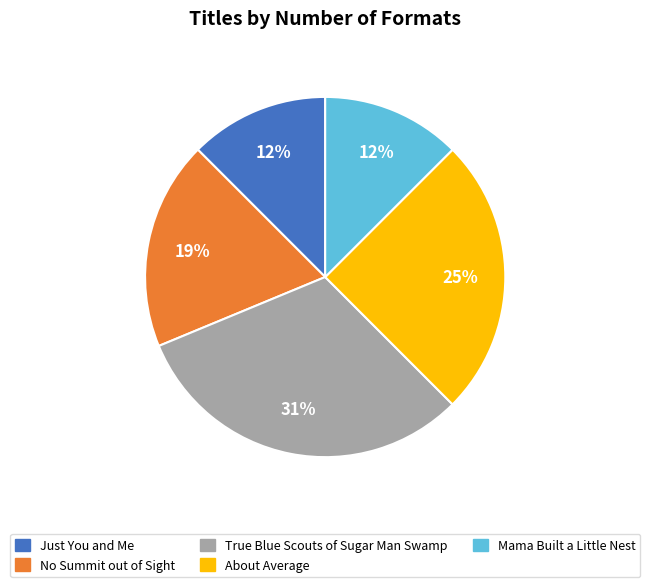

Is there any slice that represents more than half of the pie?

No